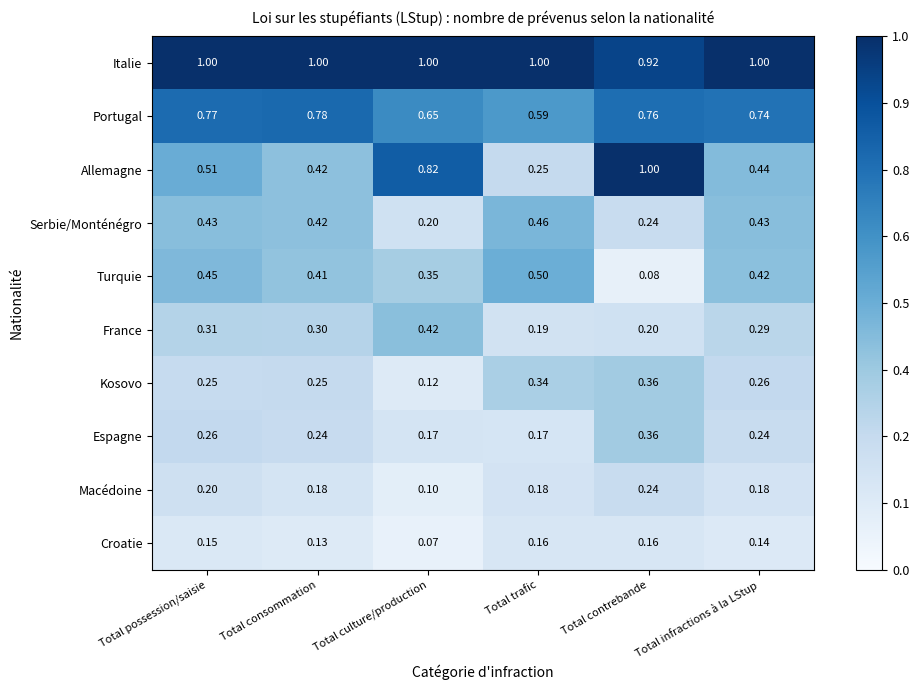

Which series has the largest total across all categories?

Italie